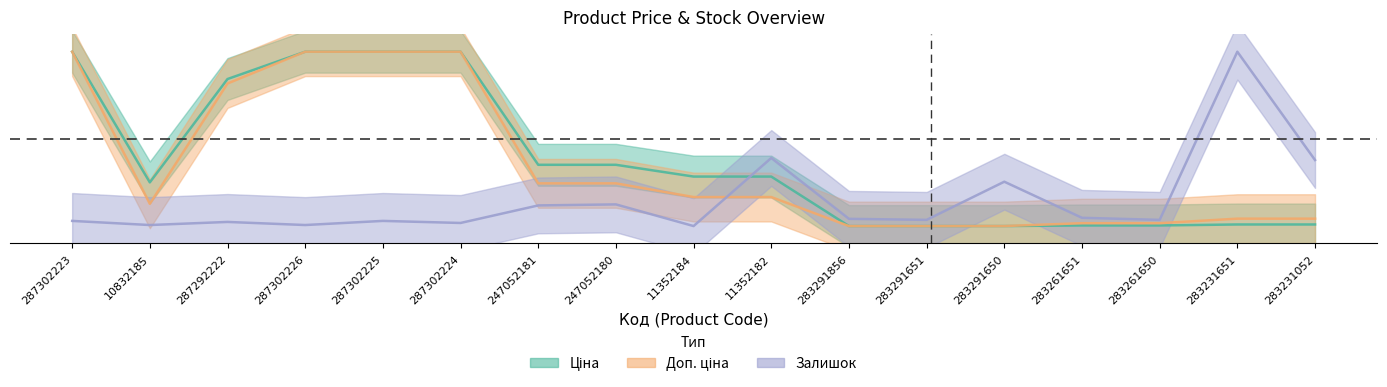

What is the difference between the maximum and minimum values in the Ціна series?

1.0